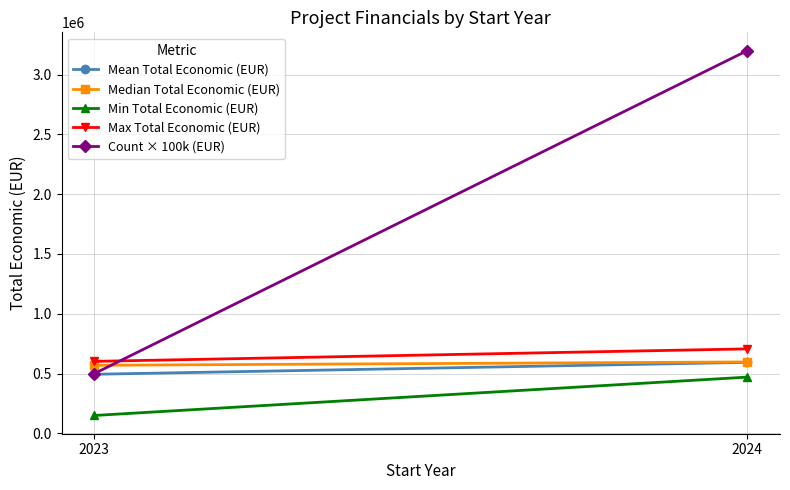

True or false: Mean Total Economic (EUR) has a value of 241200.1 at 2023.

False